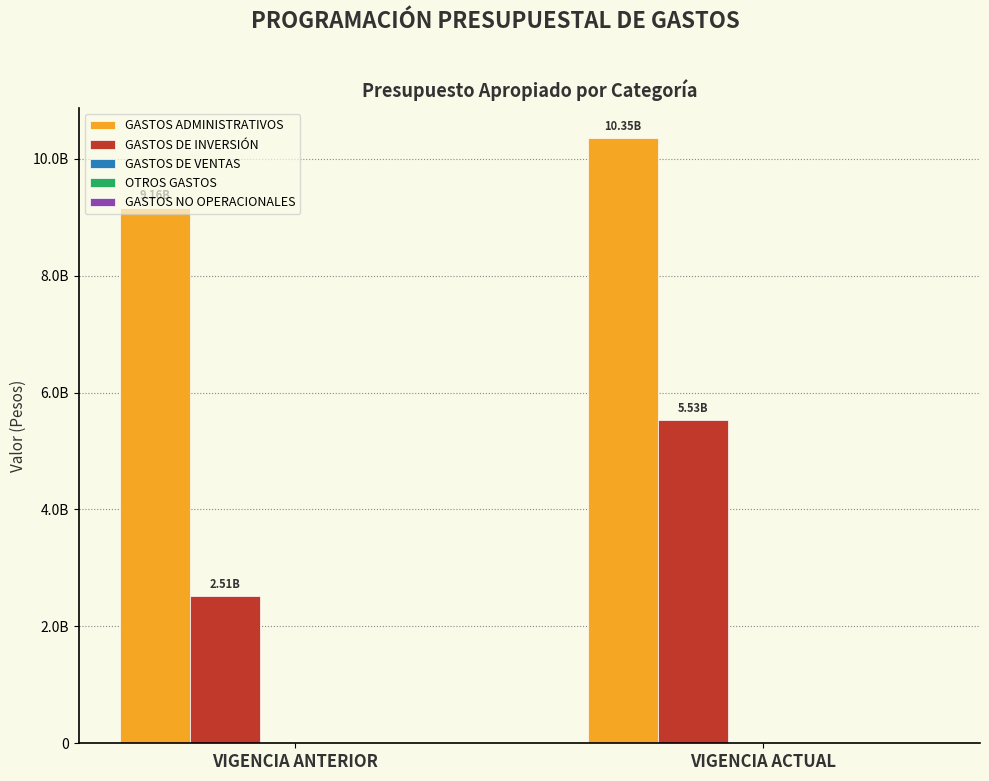

Reading right to left, transcribe all the data shown in this chart.

GASTOS ADMINISTRATIVOS: VIGENCIA ACTUAL=10350400000	VIGENCIA ANTERIOR=9160905000
GASTOS DE INVERSIÓN: VIGENCIA ACTUAL=5530100000	VIGENCIA ANTERIOR=2513095000
GASTOS DE VENTAS: VIGENCIA ACTUAL=0	VIGENCIA ANTERIOR=0
OTROS GASTOS: VIGENCIA ACTUAL=0	VIGENCIA ANTERIOR=0
GASTOS NO OPERACIONALES: VIGENCIA ACTUAL=0	VIGENCIA ANTERIOR=0